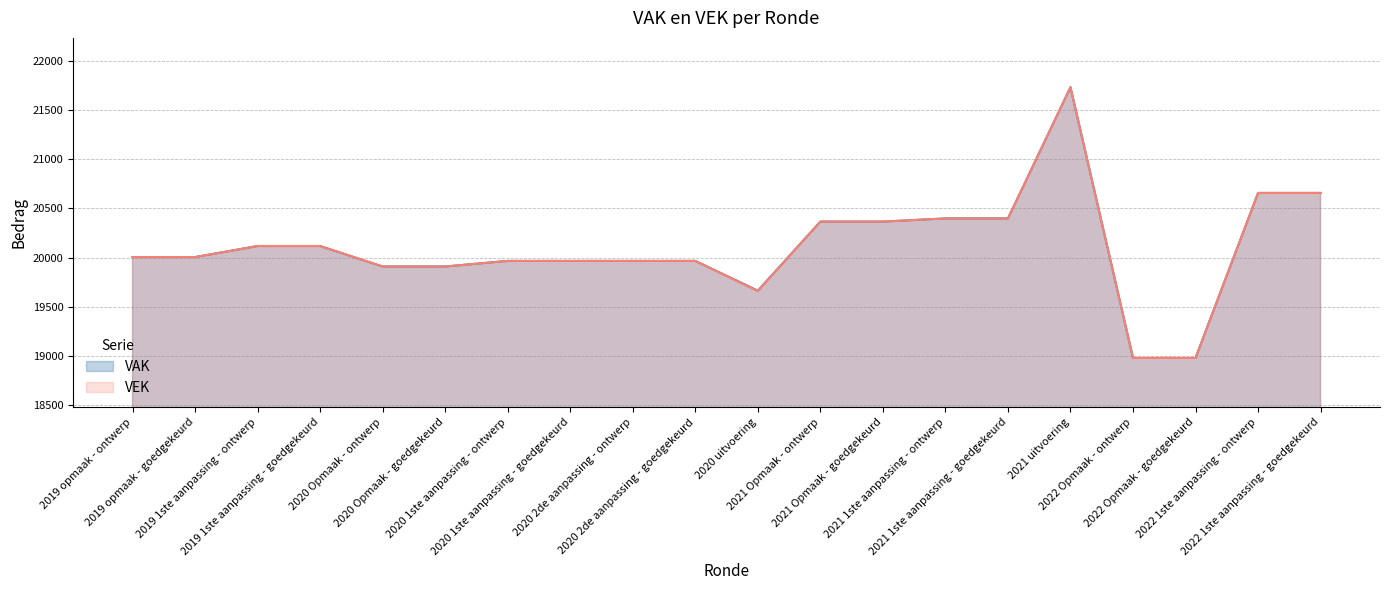

What is the greatest value displayed?

21730